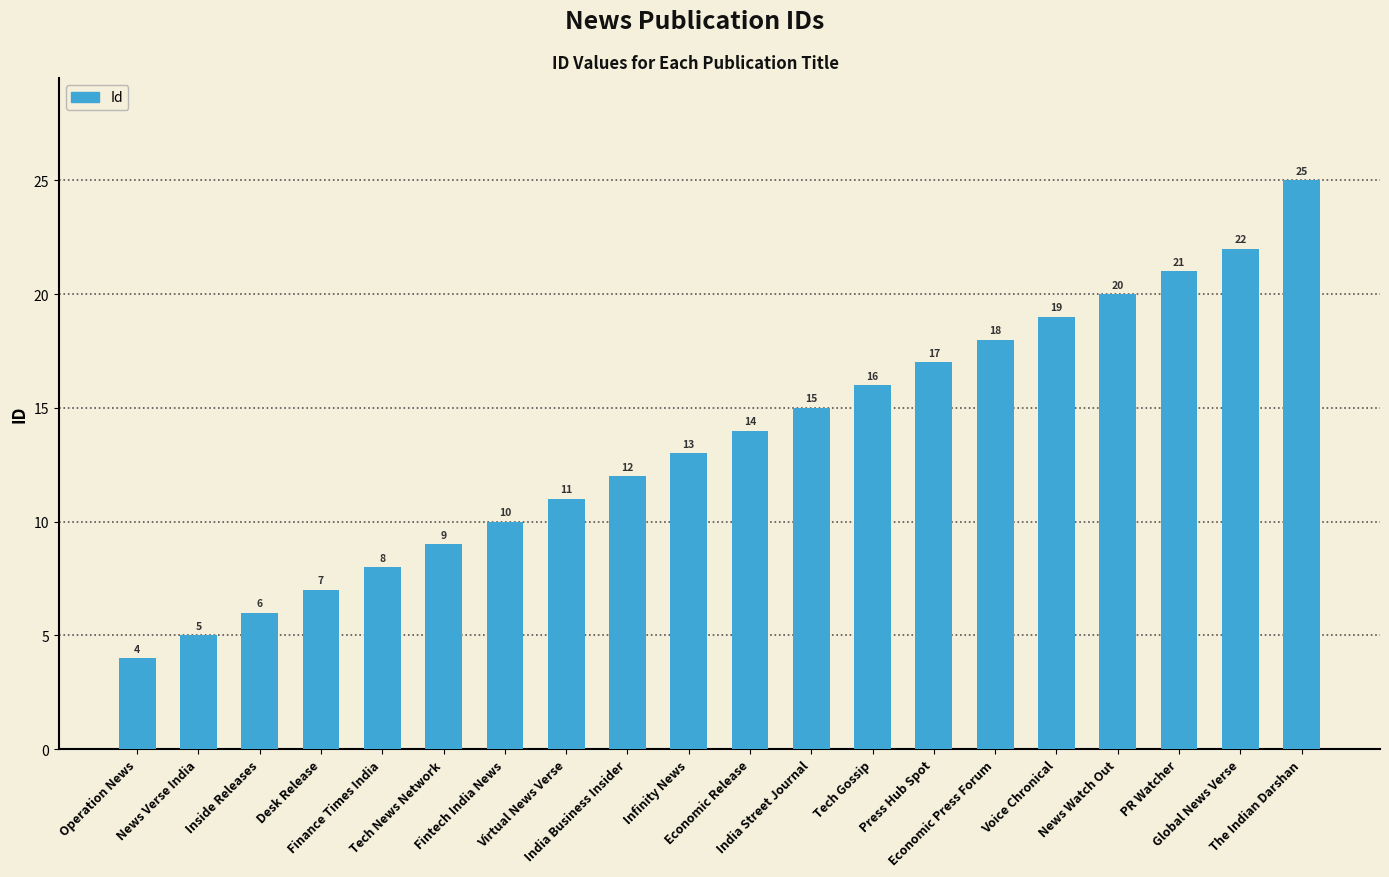

Are the bars horizontal?

No